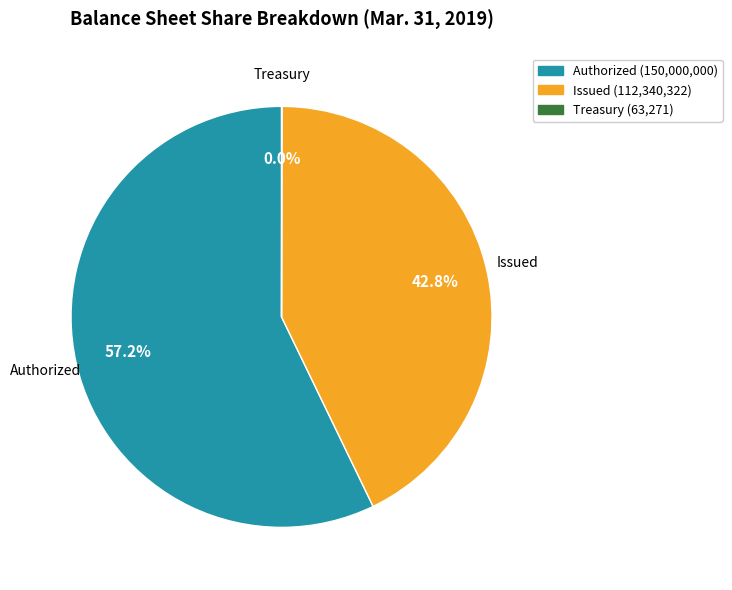

Which slice is the largest?

Authorized (150,000,000)